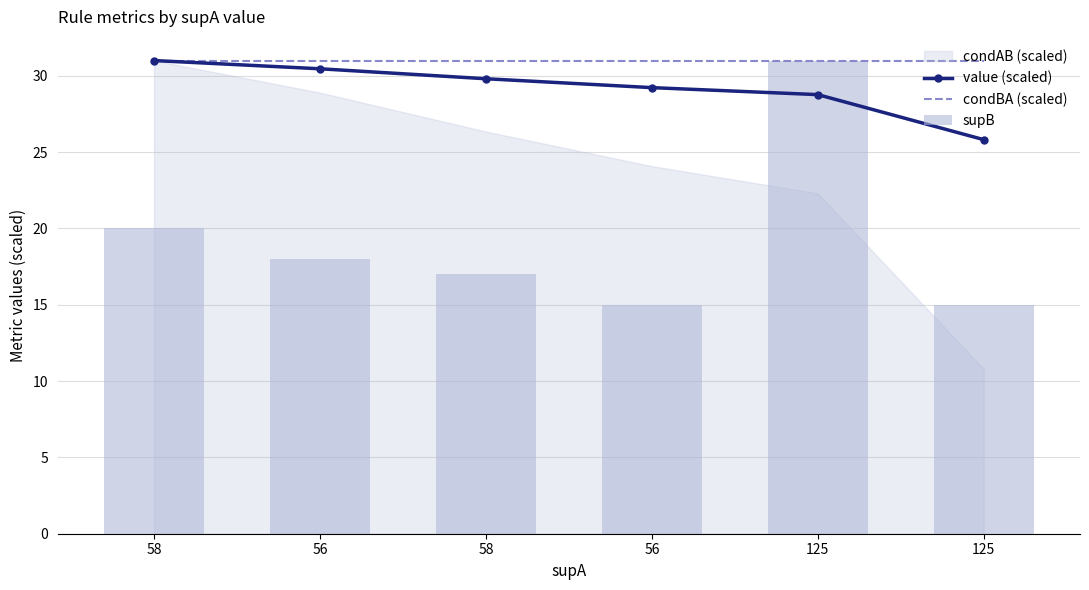

Does the chart contain any negative values?

No